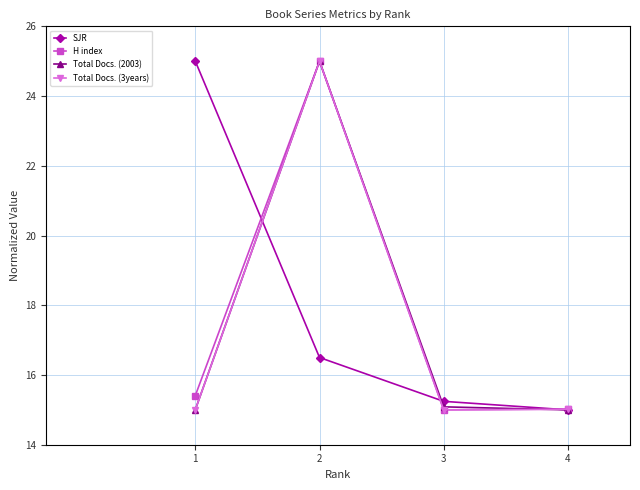

Count the number of categories in the chart.

4